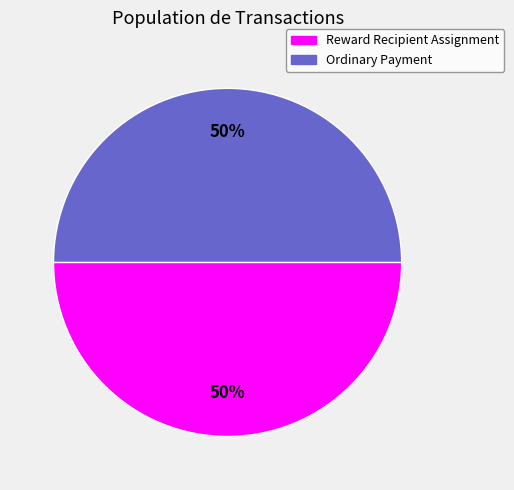

To the nearest percent, what percentage of the pie is Ordinary Payment?

50%